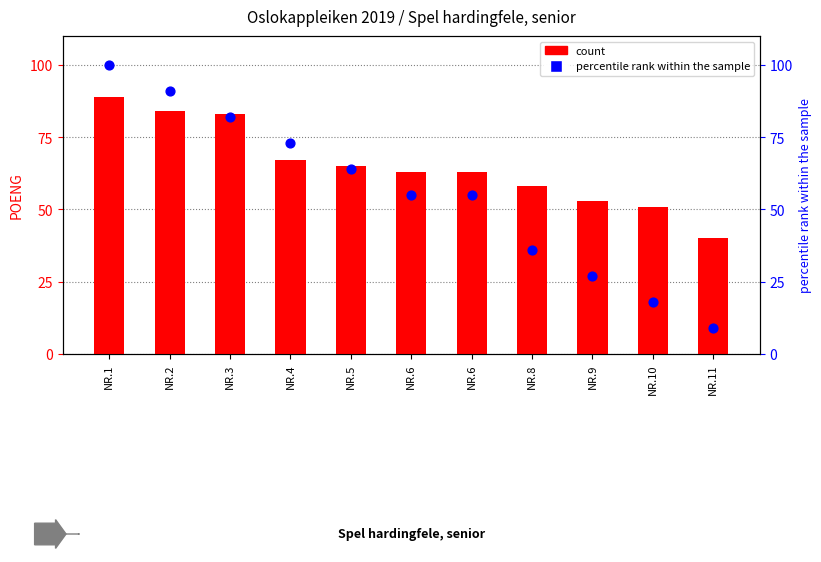

What are all the series names shown in the legend?

count, percentile rank within the sample